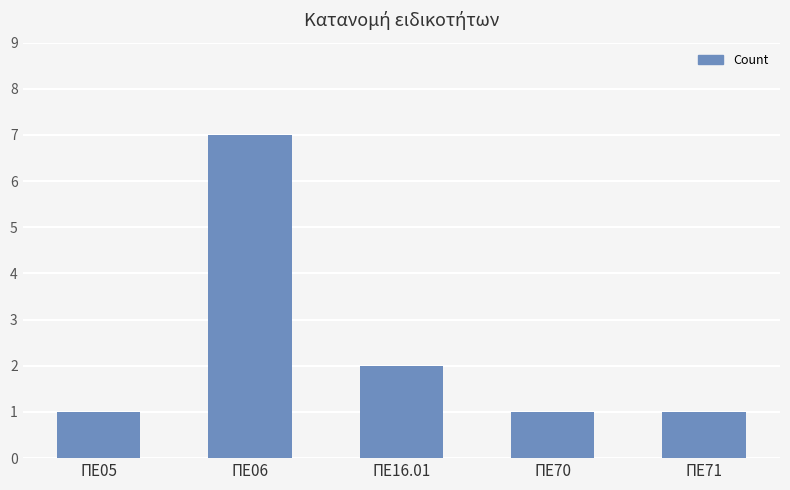

True or false: the data shows 3 at ΠΕ16.01.

False